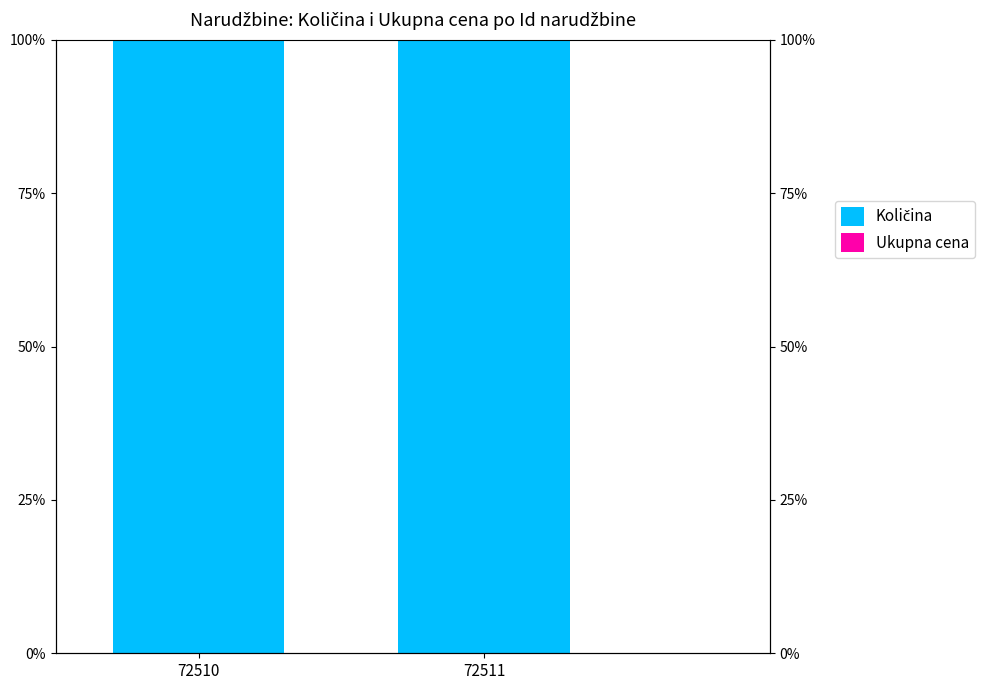

Which series has the largest total across all categories?

Količina